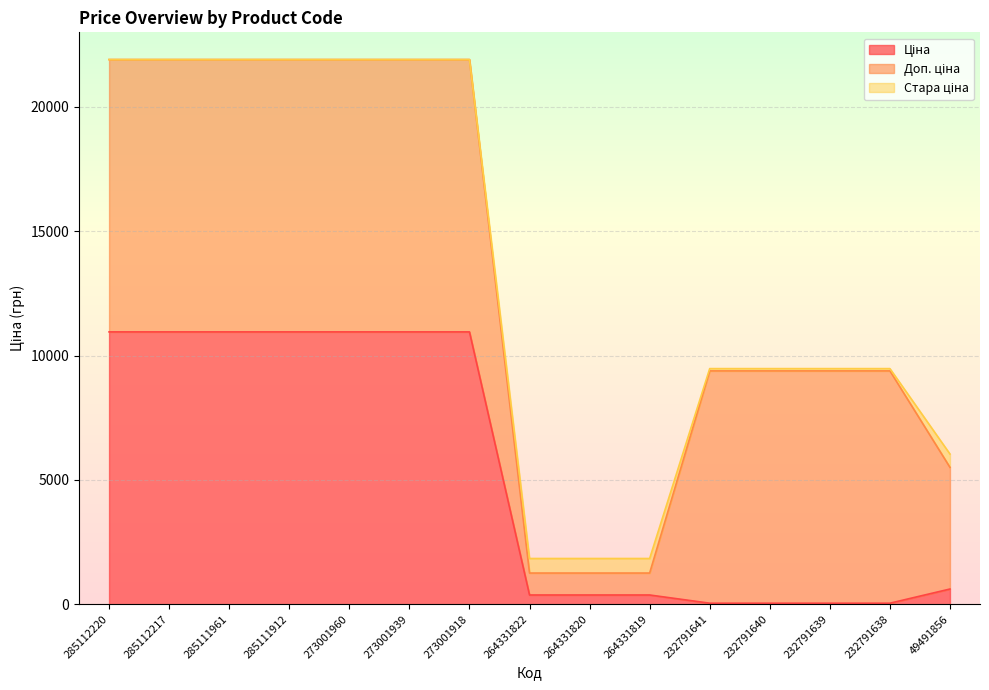

What are all the series names shown in the legend?

Ціна, Доп. ціна, Стара ціна